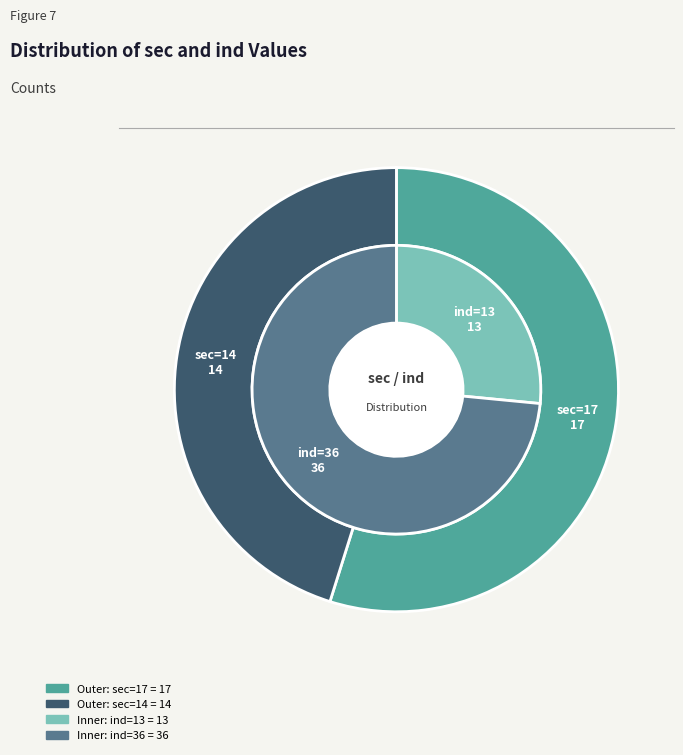

Rank the series by their maximum value, from lowest to highest.

outer, inner